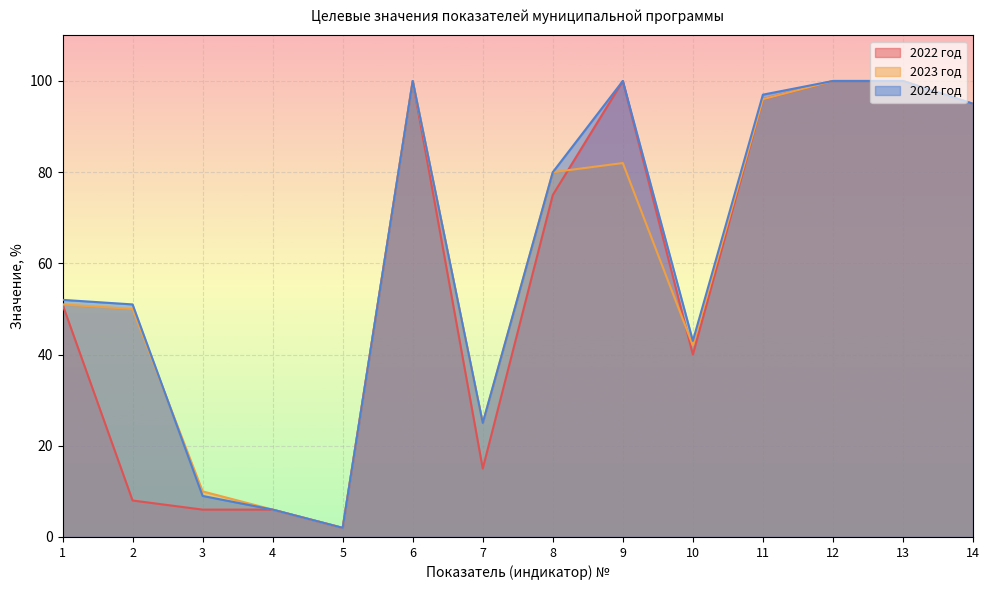

How many data points does each series have?

14